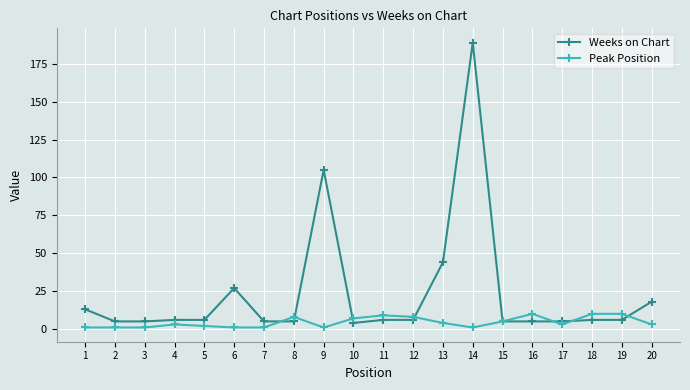

Which category has the highest value across all series?

14